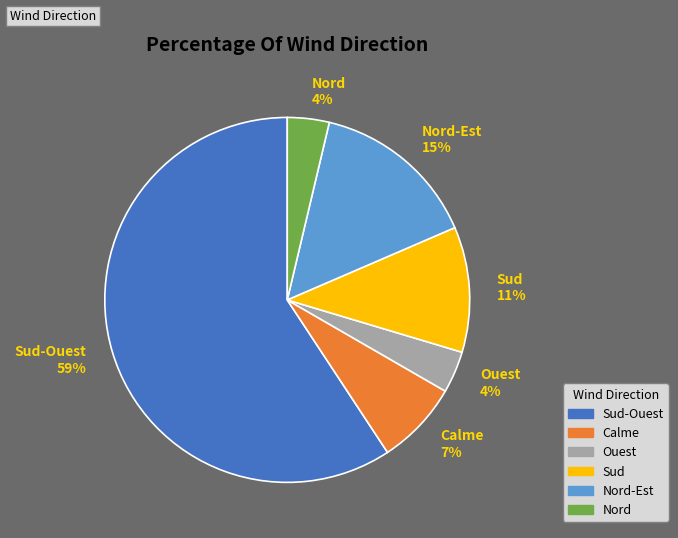

Is the sum of Sud-Ouest and Sud greater than half?

Yes